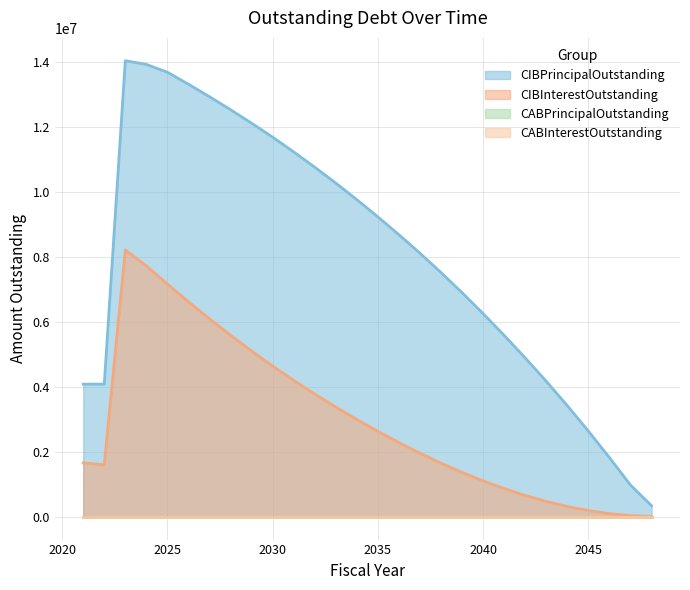

True or false: CIBPrincipalOutstanding and CIBInterestOutstanding intersect in this chart.

False